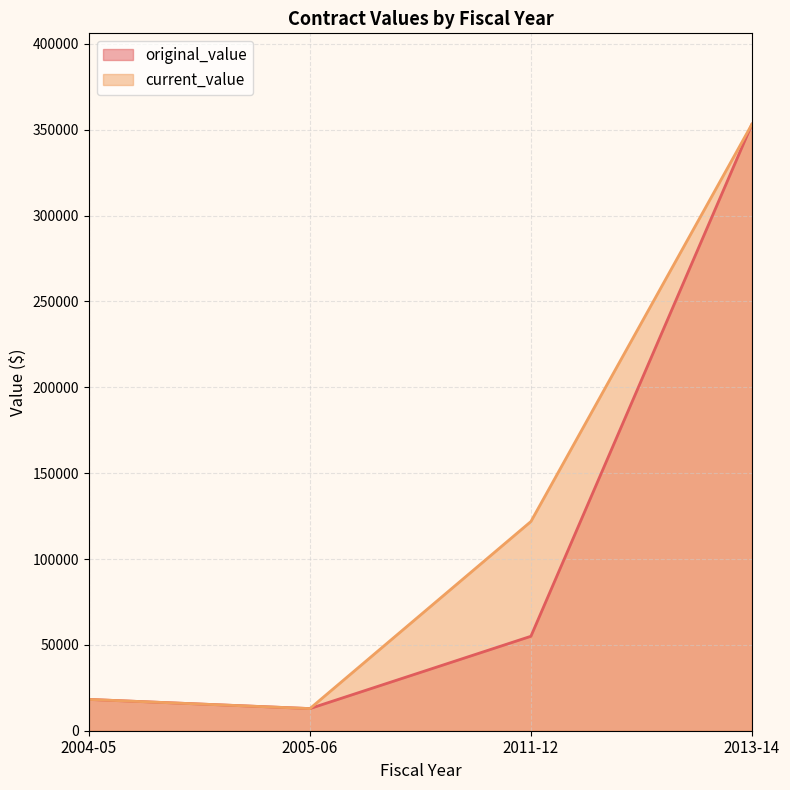

Reading left to right, list all the values displayed in this chart.

original_value: 18230.8	12896.6	55000.0	353157.0
current_value: 18230.8	12896.6	121832.3	353157.0